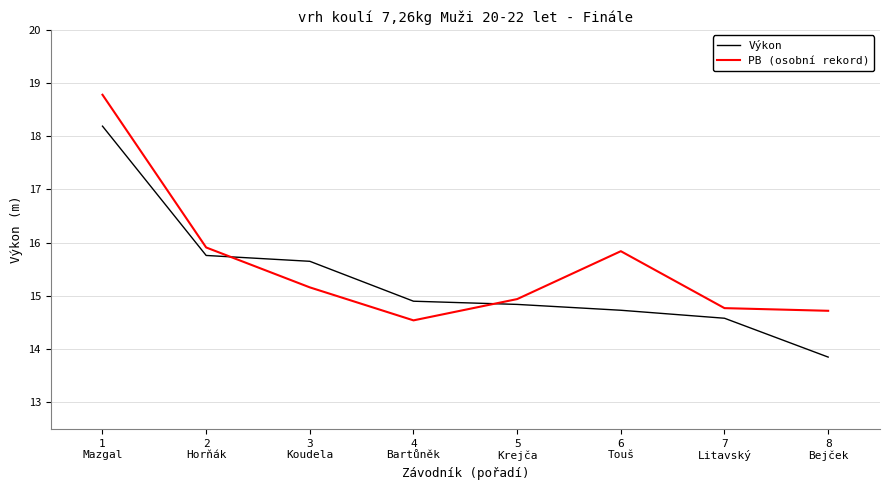

Rank the series by their average value, from lowest to highest.

Výkon, PB (osobní rekord)